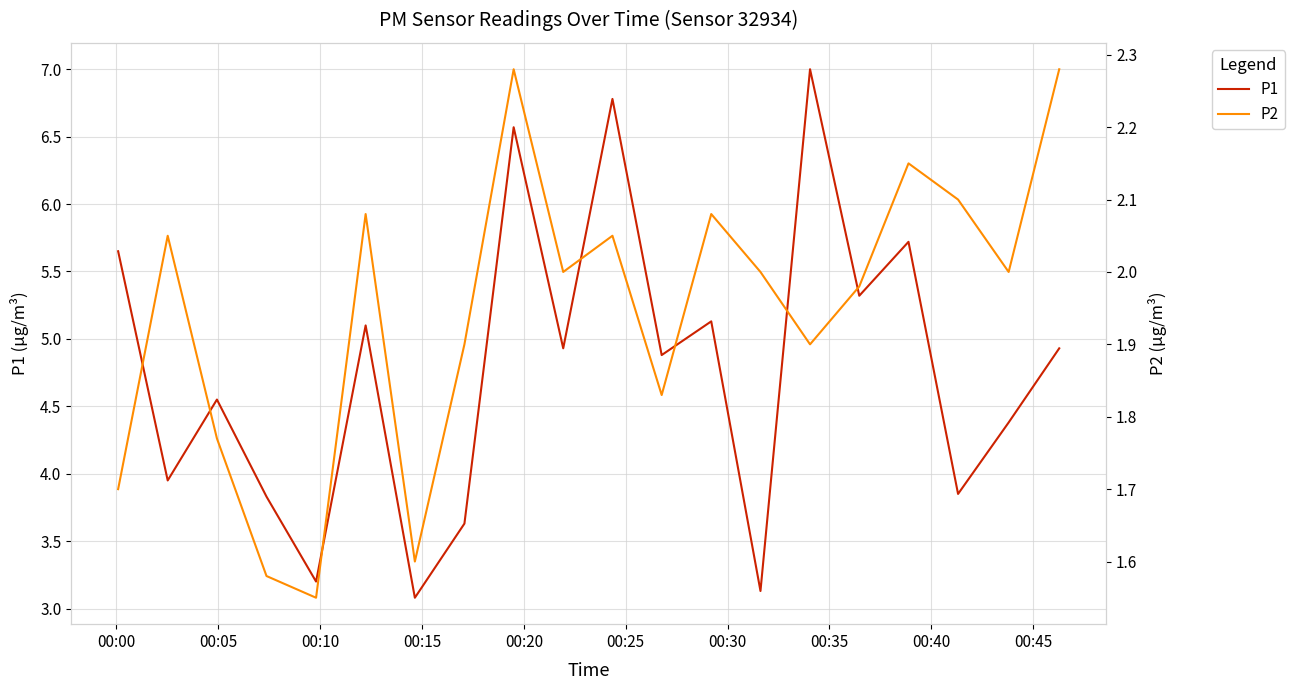

True or false: P2 and P1 cross at least once.

False